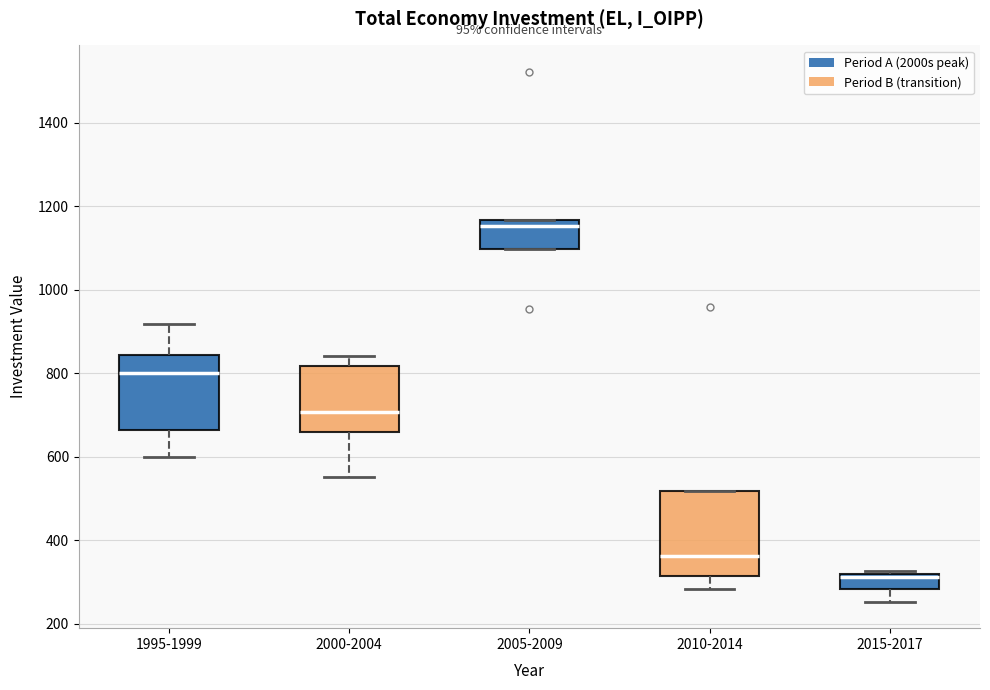

Reading left to right, transcribe this box plot: for each box, give where its median line is, the range the box spans, and where its two whiskers end, as read against the y-axis. The values are not printed on the chart, so give them approximately, as read against the axis.

1995-1999: median 800, box 660 to 840, whiskers 600 to 920
2000-2004: median 700, box 660 to 820, whiskers 560 to 840
2005-2009: median 1160 (just below the box's upper edge), box 1100 to 1160, whiskers 1100 to 1160
2010-2014: median 360, box 320 to 520, whiskers 280 to 520
2015-2017: median 320 (just below the box's upper edge), box 280 to 320, whiskers 260 to 320 (just above the box's upper edge)